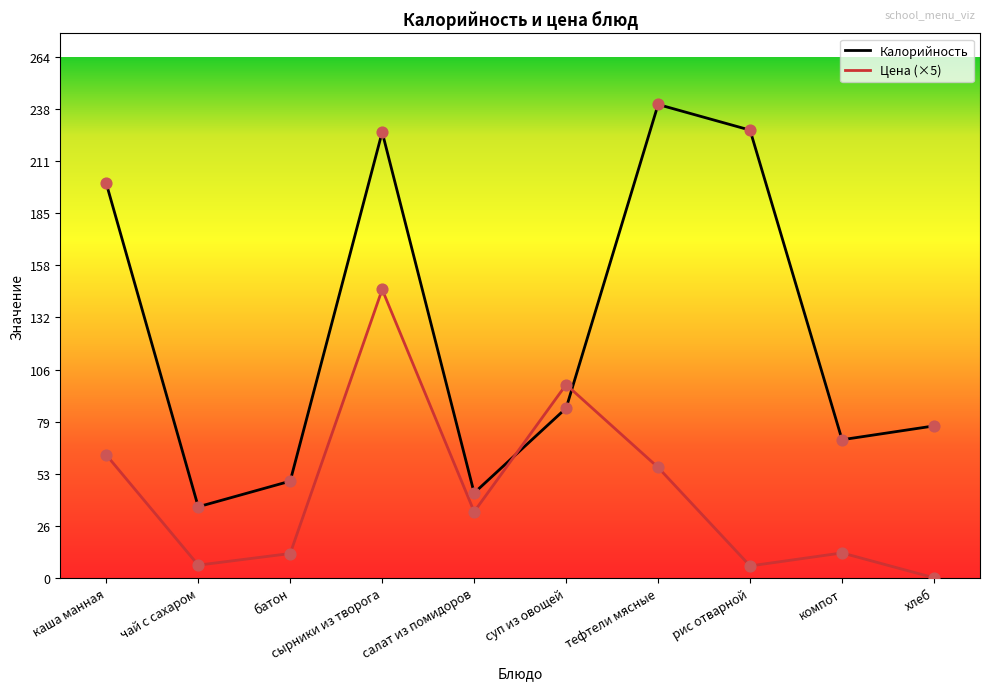

What is the total value across all series at сырники из творога?

372.2